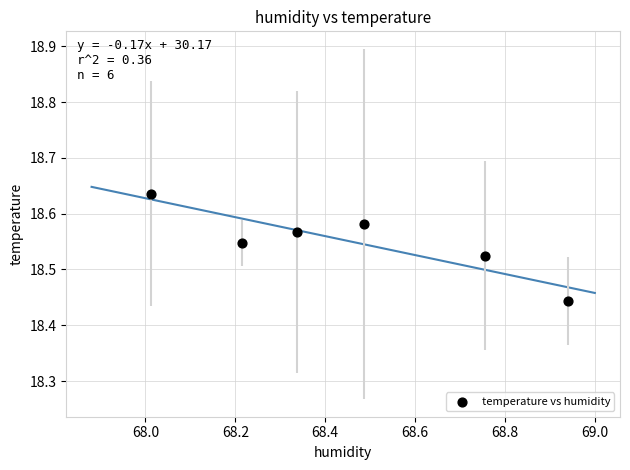

What is the range of X values (max minus min)?

0.9